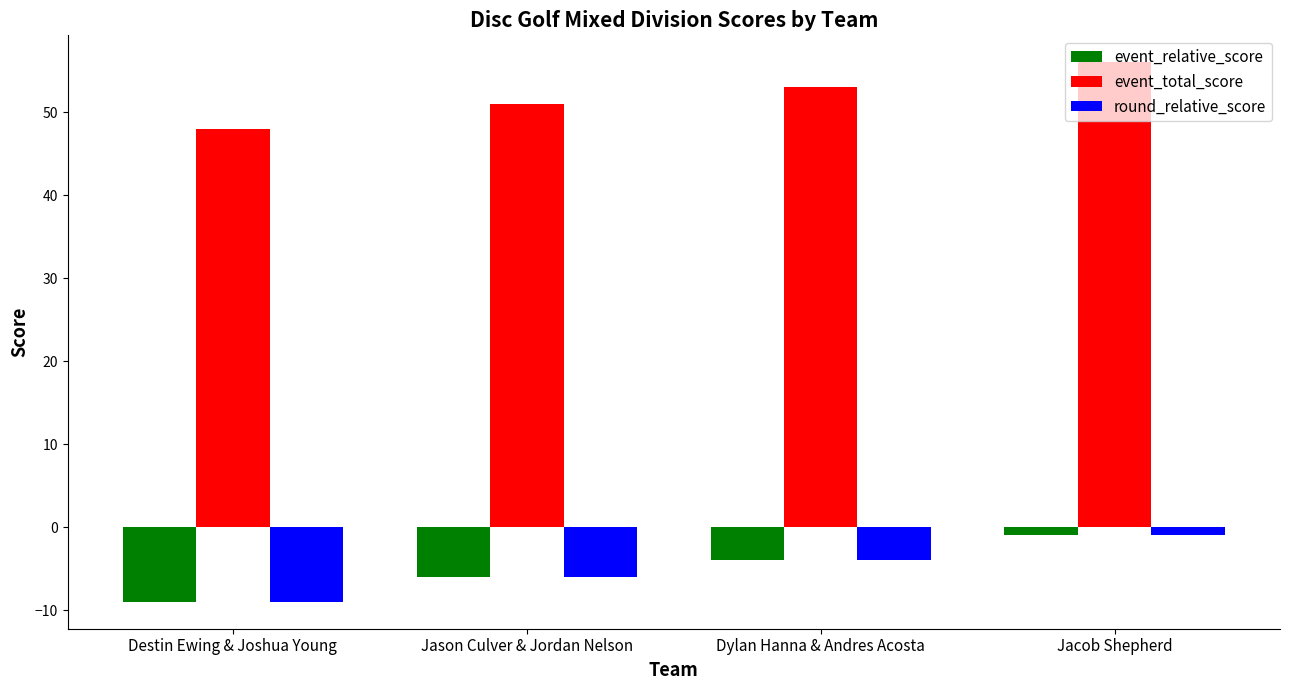

What is the value of the round_relative_score bar at the 4th from the left?

-1